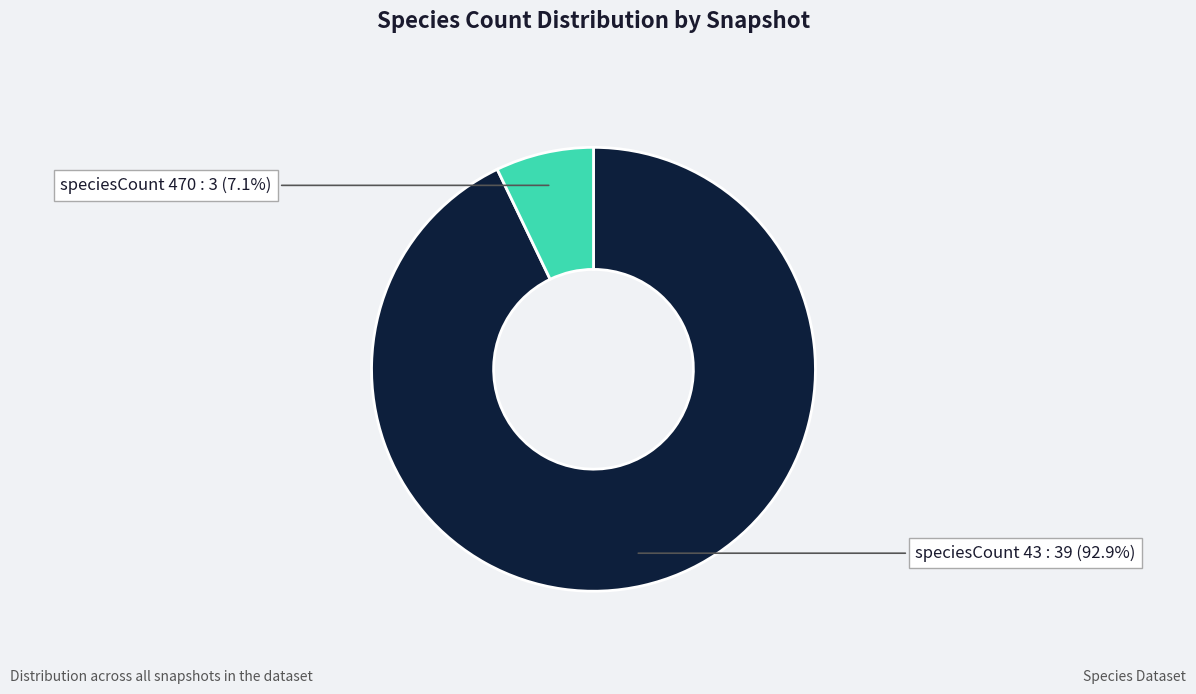

Is there any slice that represents more than half of the pie?

Yes